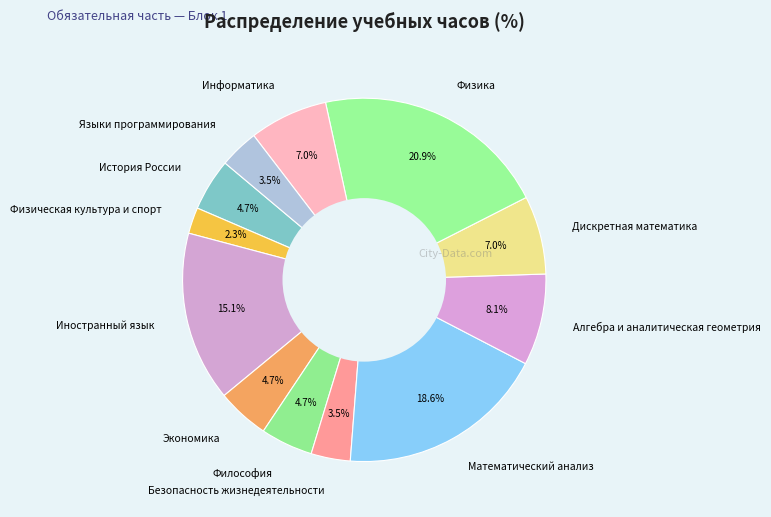

Does any single category account for the majority?

No